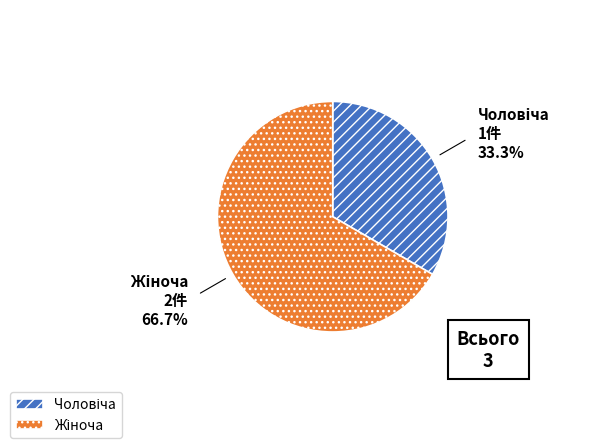

Is there any slice that represents more than half of the pie?

Yes